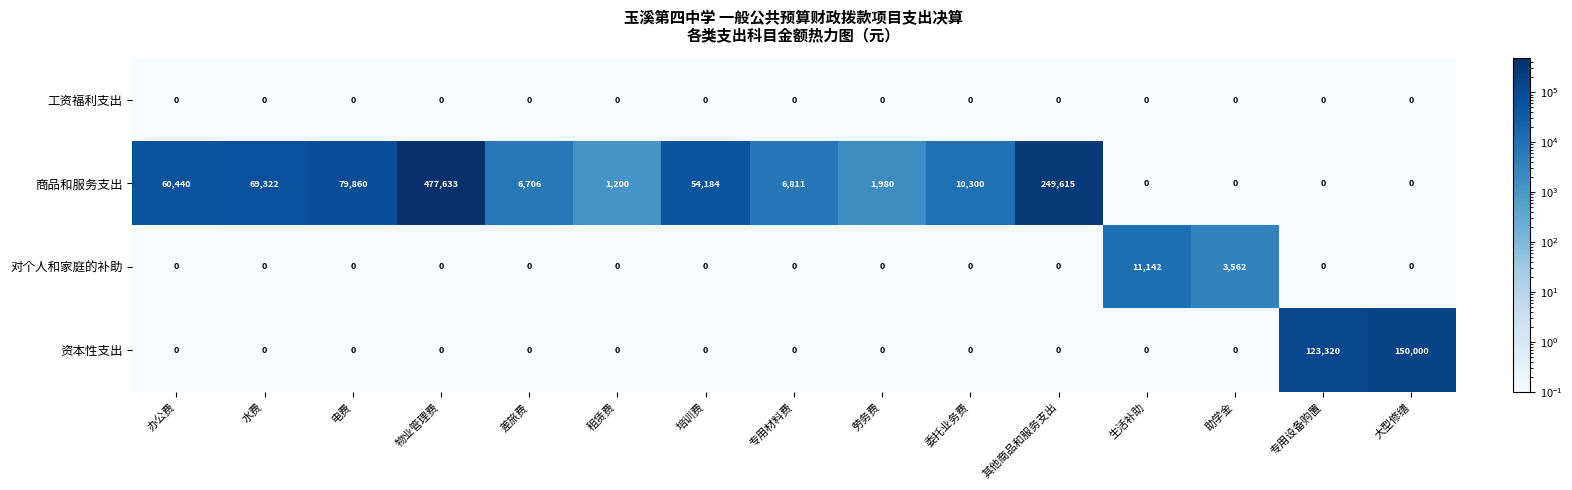

At how many categories does at least one series exceed 412941?

1